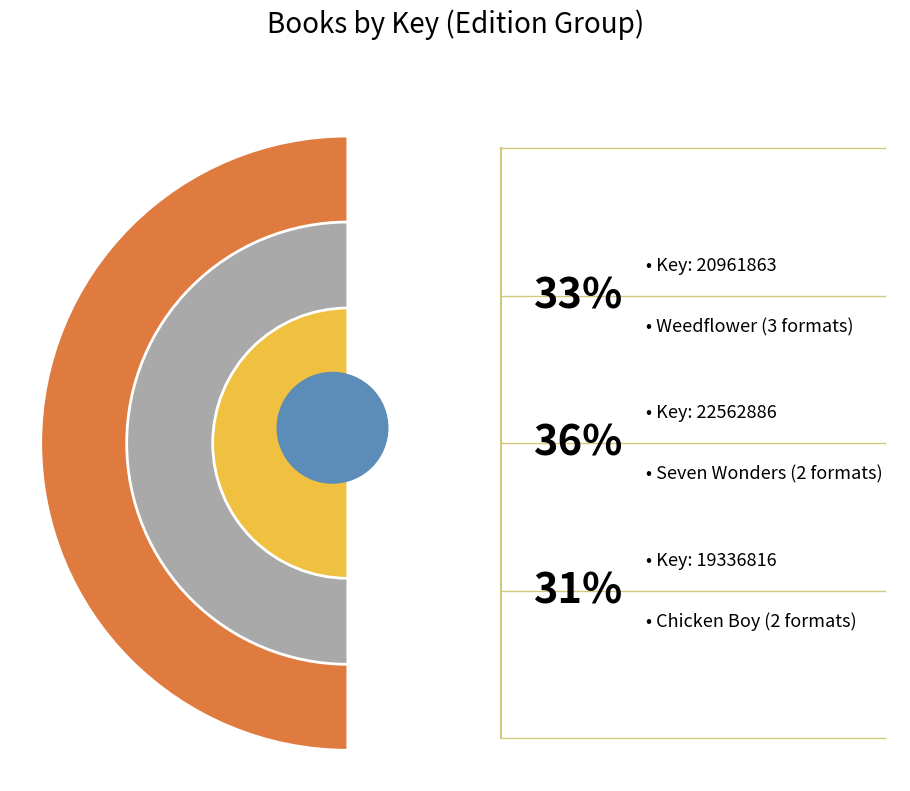

Does Weedflower represent more than half of the total?

No